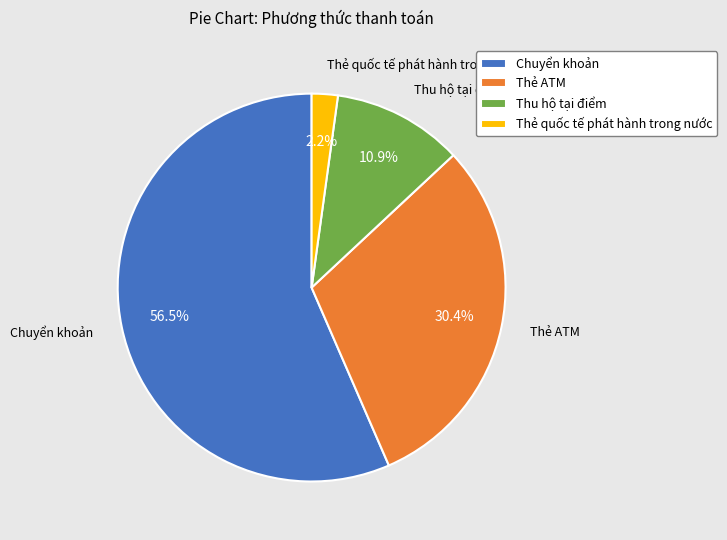

Which category has the smallest portion of the pie?

Thẻ quốc tế phát hành trong nước